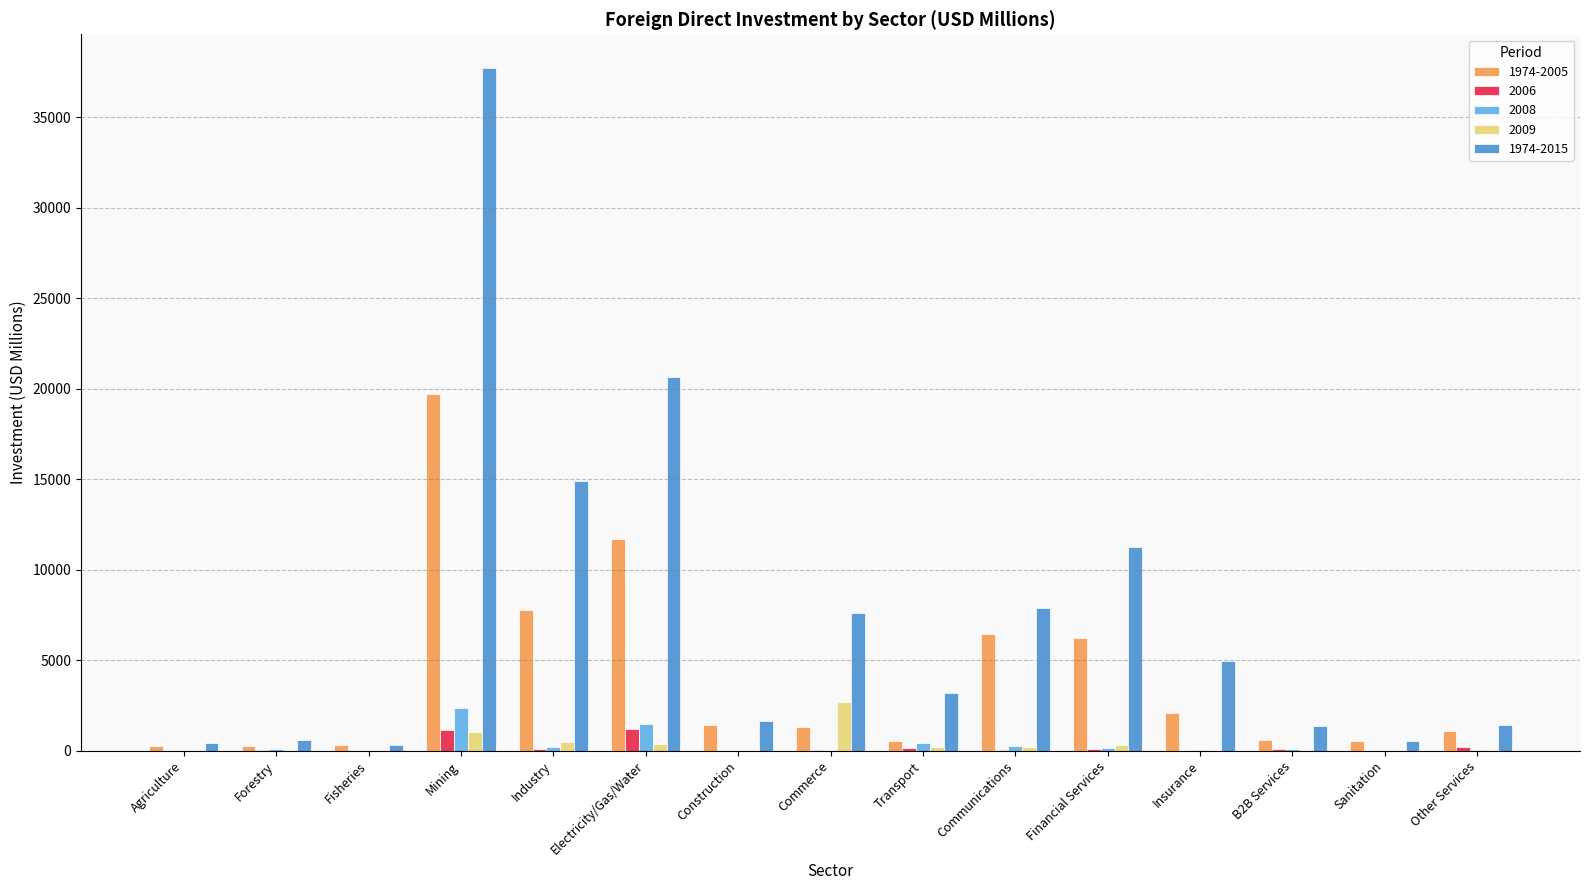

What is the difference between the maximum and minimum values in the 2009 series?

2680.8